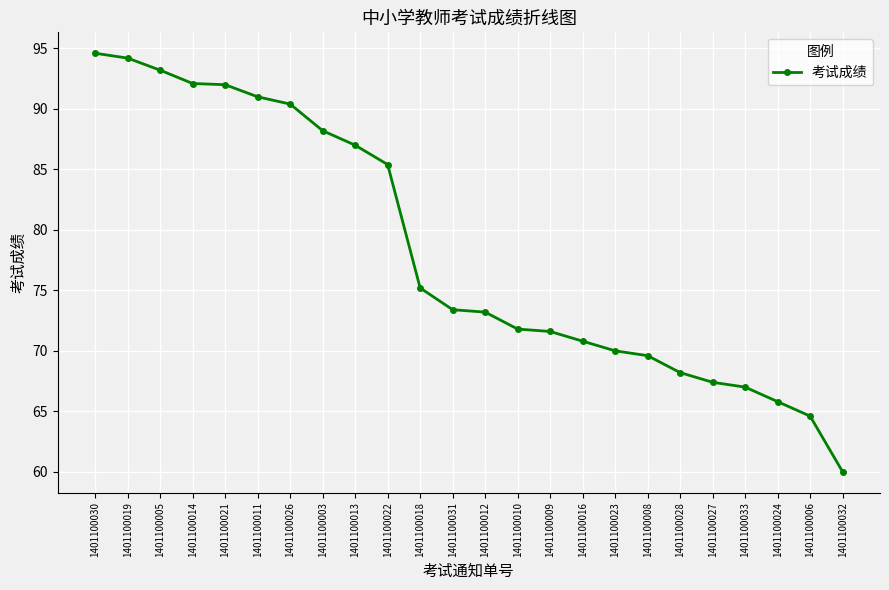

Is it true that the value at 1401100009 is 36.5?

False